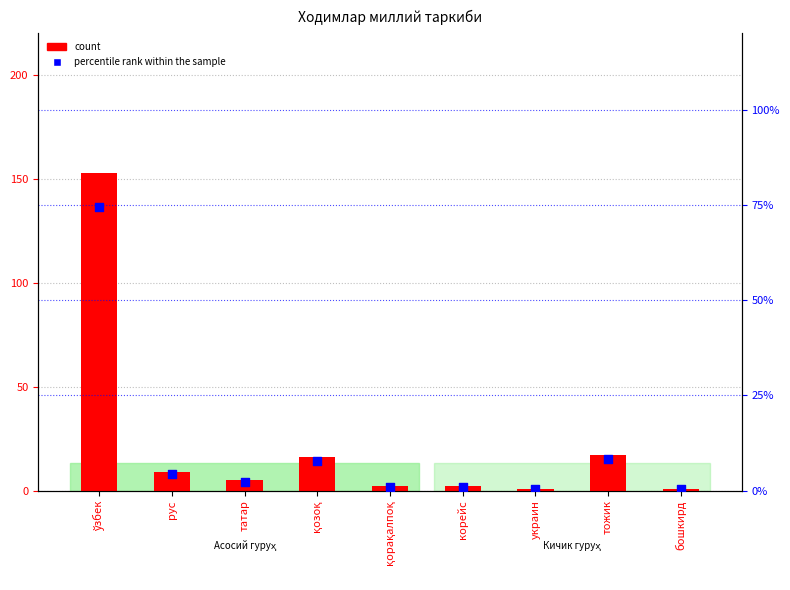

Which series has the widest spread of Y values?

count